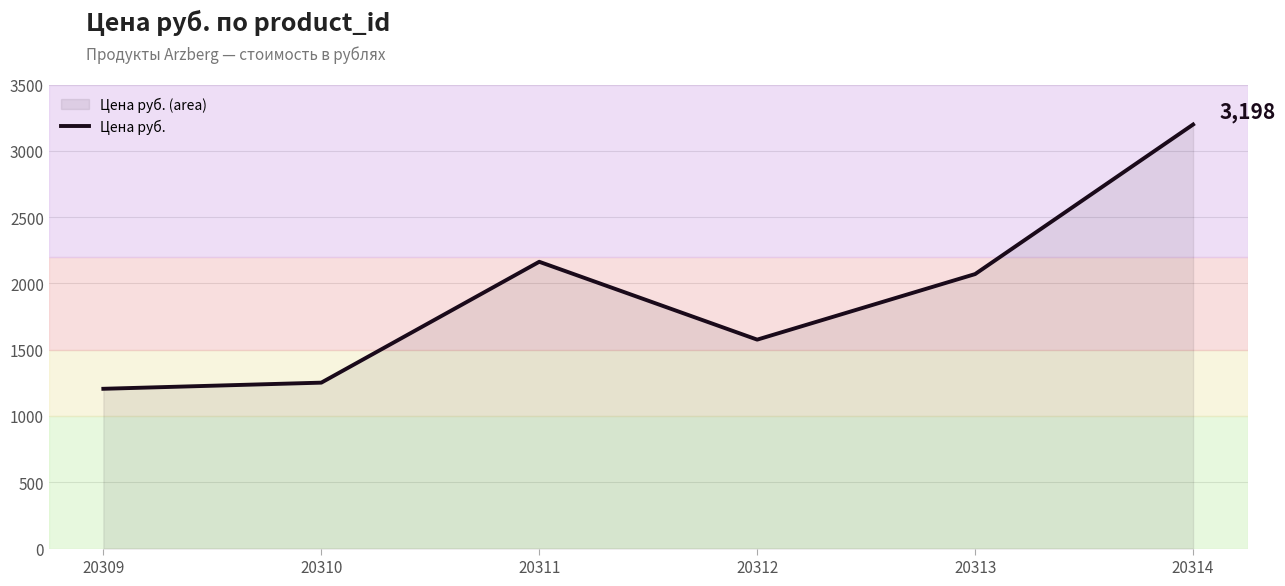

How many lines are shown in the chart?

1